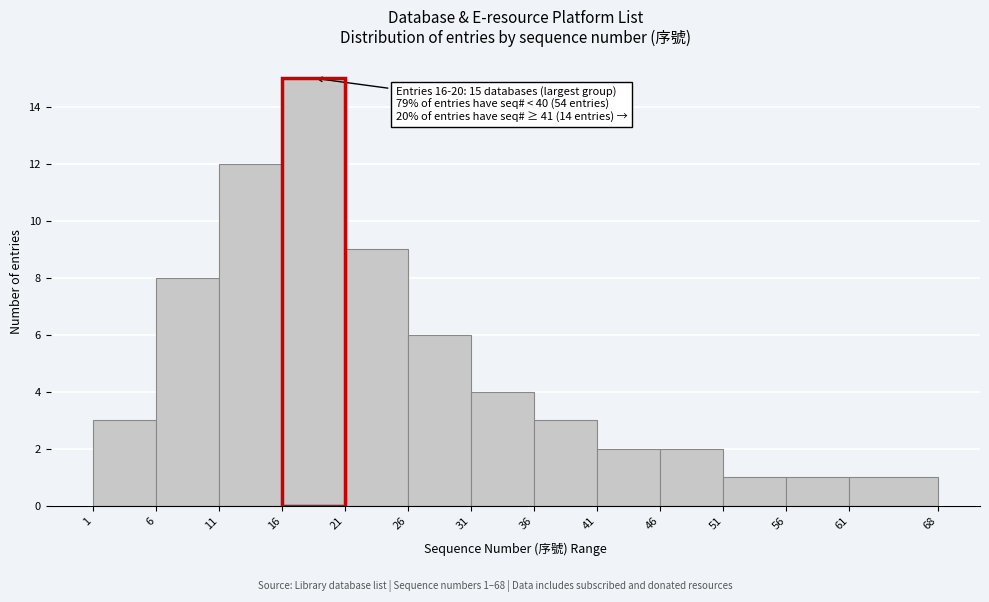

Which range on the x-axis has the tallest bar?

16 to 21